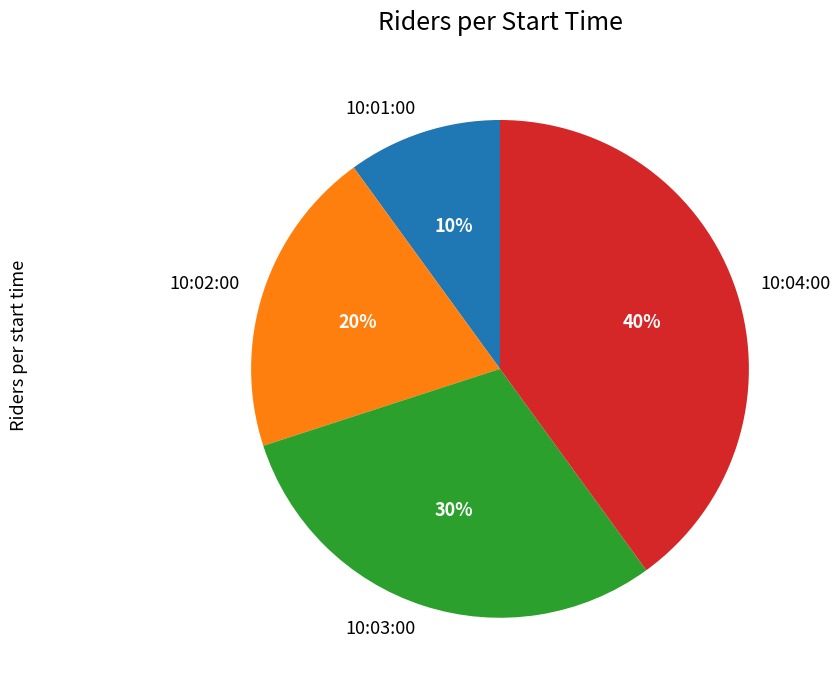

To the nearest percent, what is the combined percentage of 10:01:00 and 10:04:00?

50%